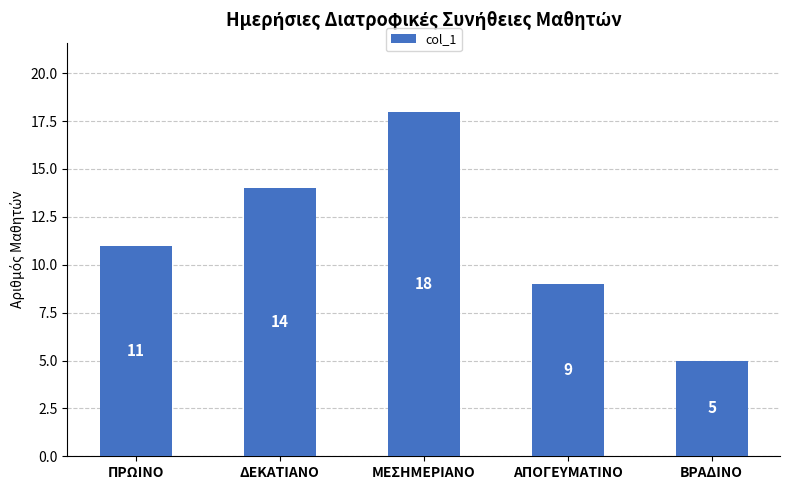

What is the average value?

11